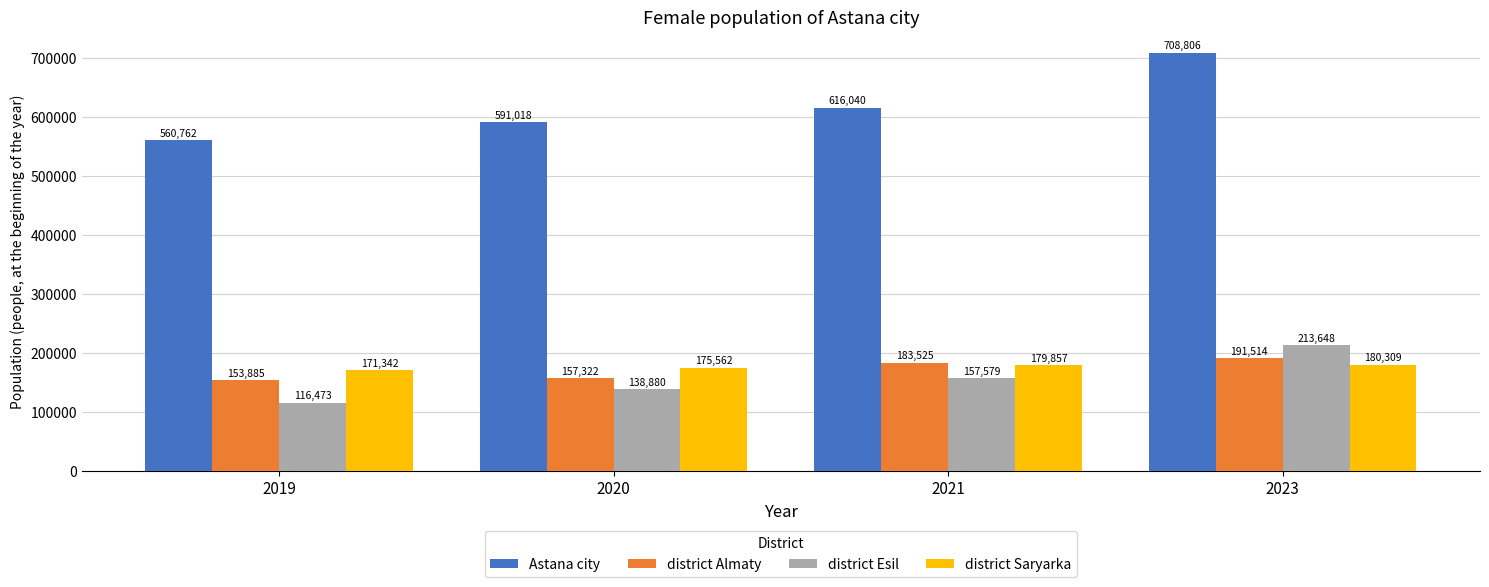

What is the maximum value shown in the chart?

708806